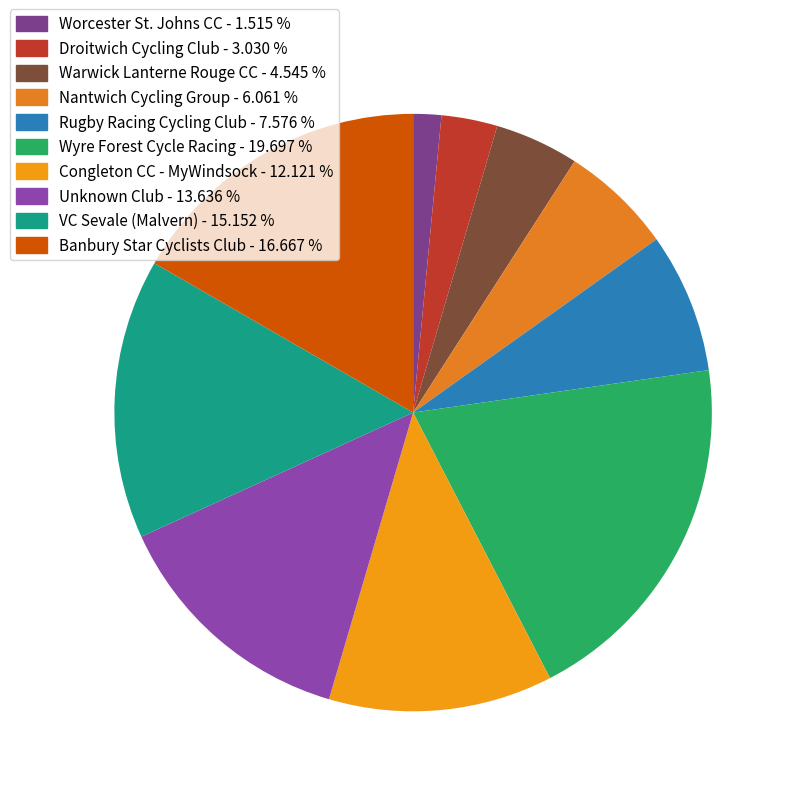

Does any single category account for the majority?

No